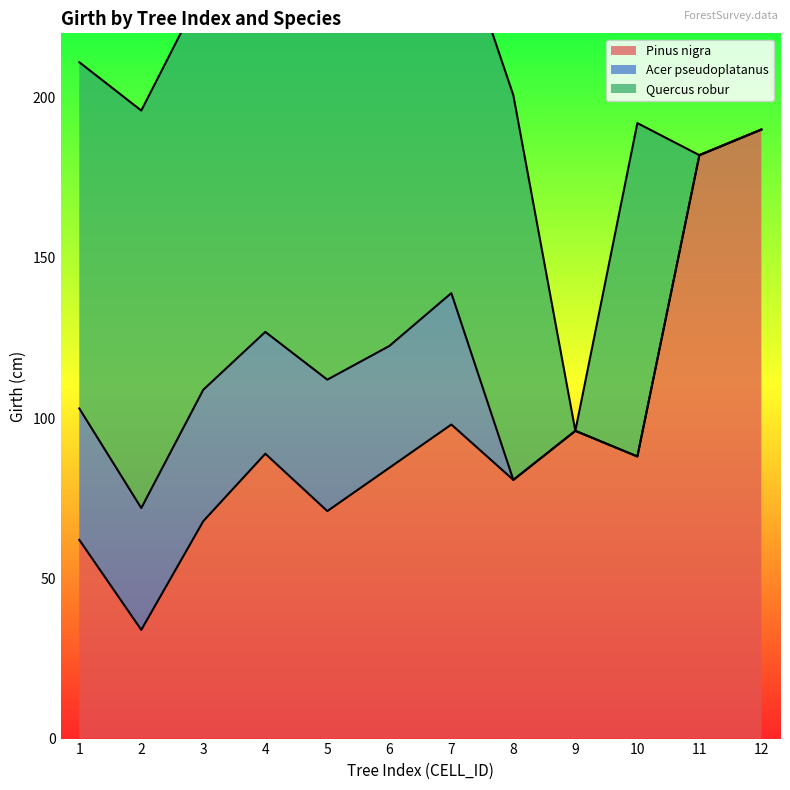

The value of Pinus nigra at 2 is 33.9. True or false?

True